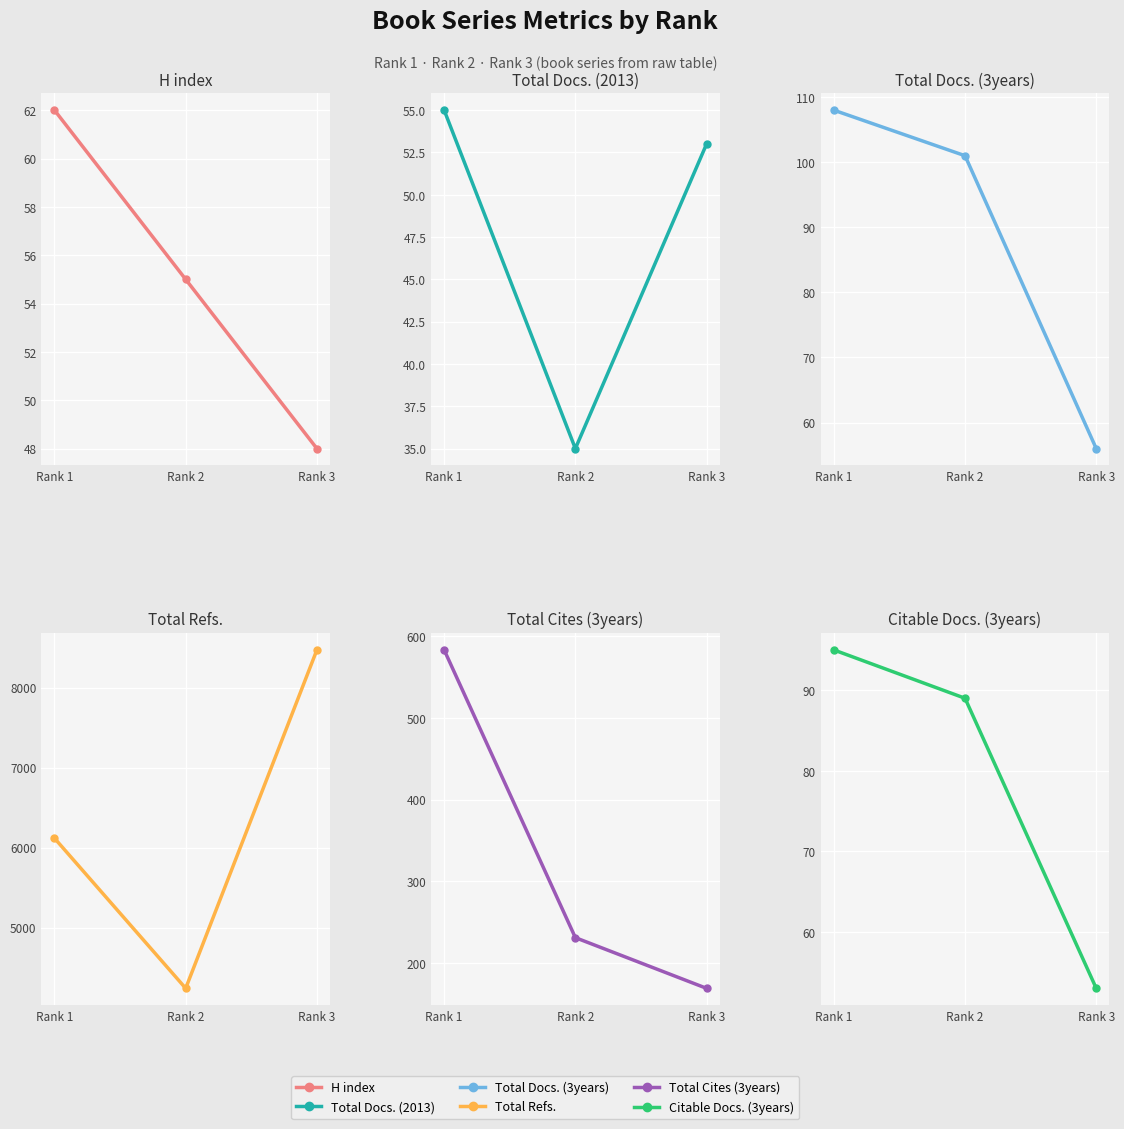

Reading left to right, extract all data points from this chart.

H index: 62	55	48
Total Docs. (2013): 55	35	53
Total Docs. (3years): 108	101	56
Total Refs.: 6117	4240	8471
Total Cites (3years): 583	231	169
Citable Docs. (3years): 95	89	53